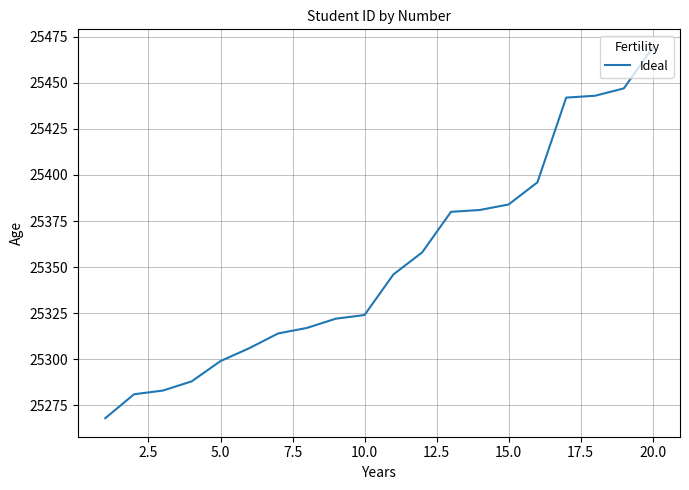

What is the difference between the maximum and minimum values?

201